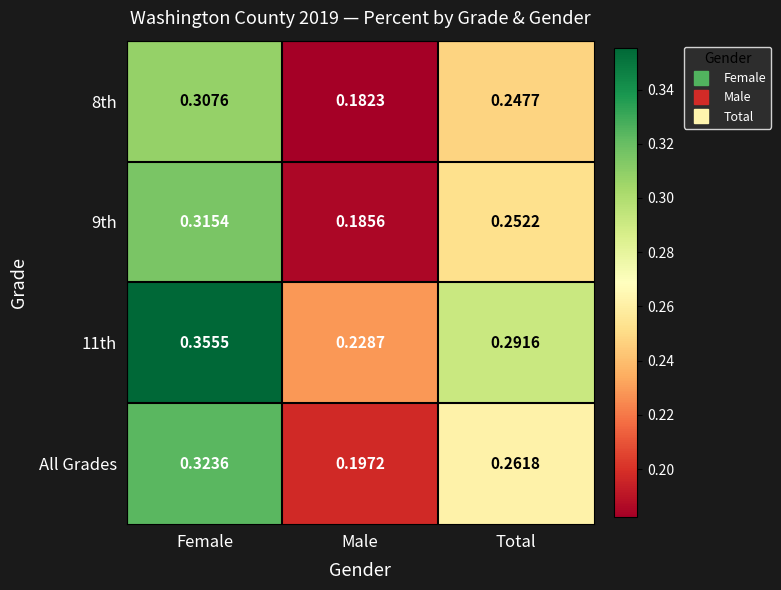

Rank the categories by 9th value from lowest to highest.

Male, Total, Female